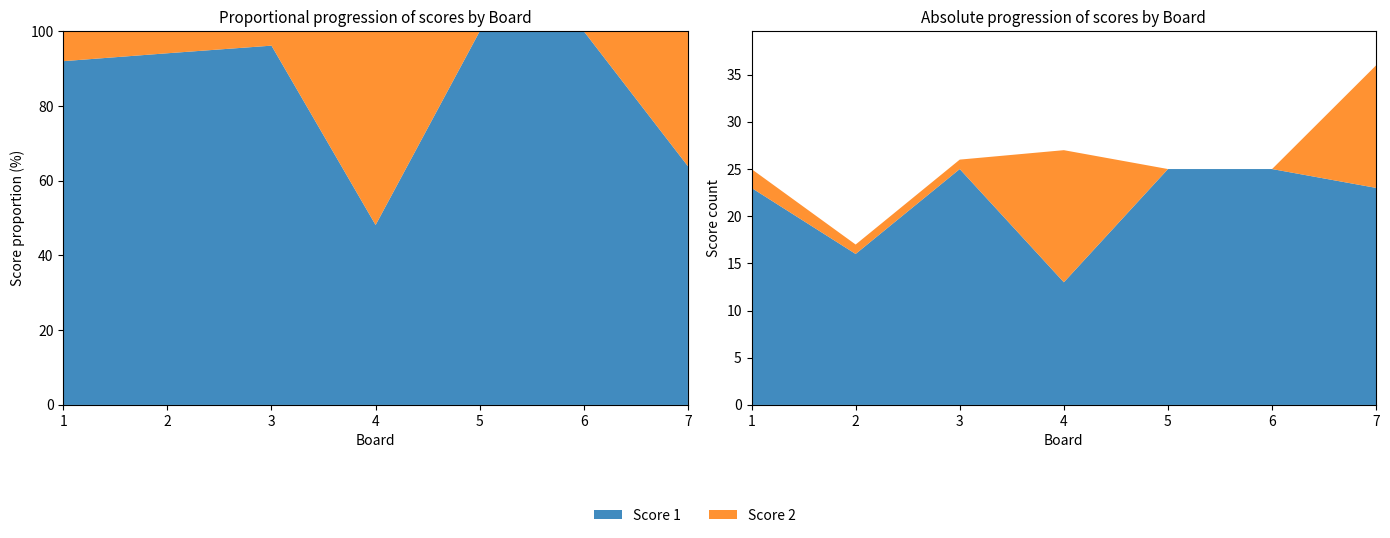

Reading right to left, extract all data points from this chart.

Score 2: 7=13	6=0	5=0	4=14	3=1	2=1	1=2
Score 1: 7=23	6=25	5=25	4=13	3=25	2=16	1=23